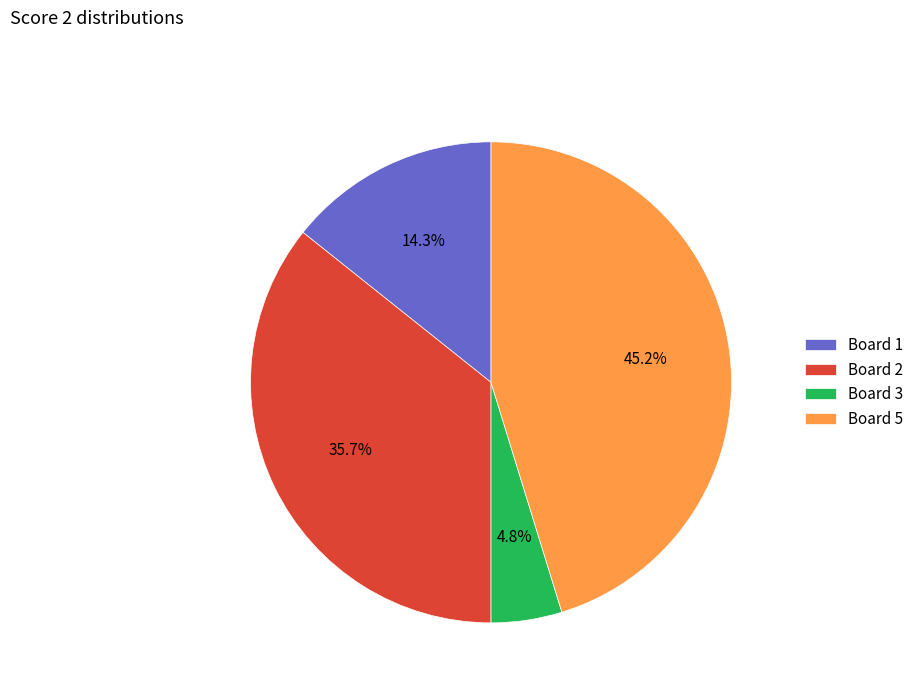

How many slices are in this pie chart?

4